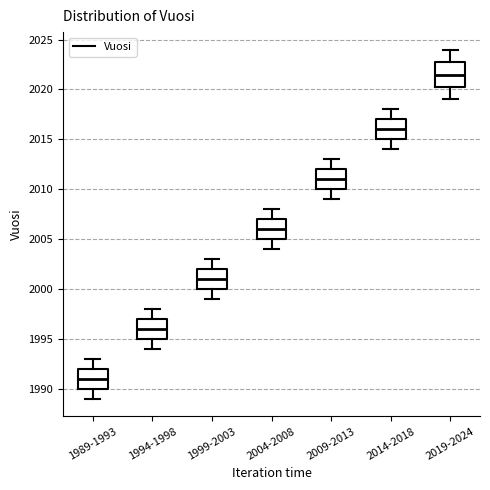

Which box's median line is the highest?

2019-2024